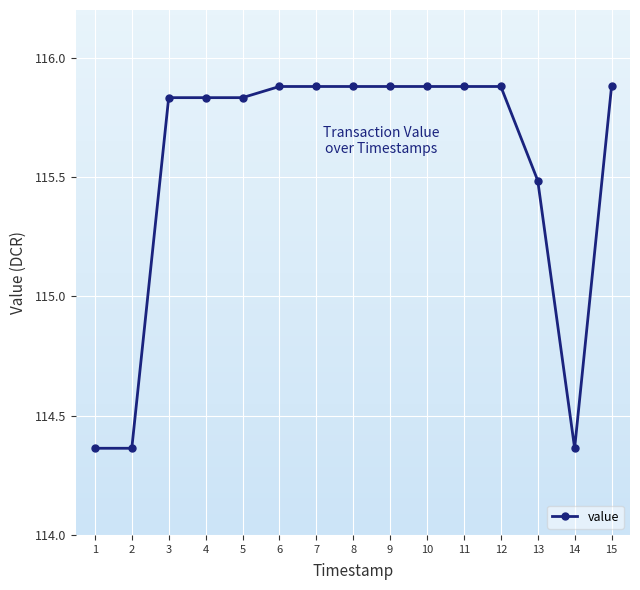

Where is the data nearest to the value 115?

13